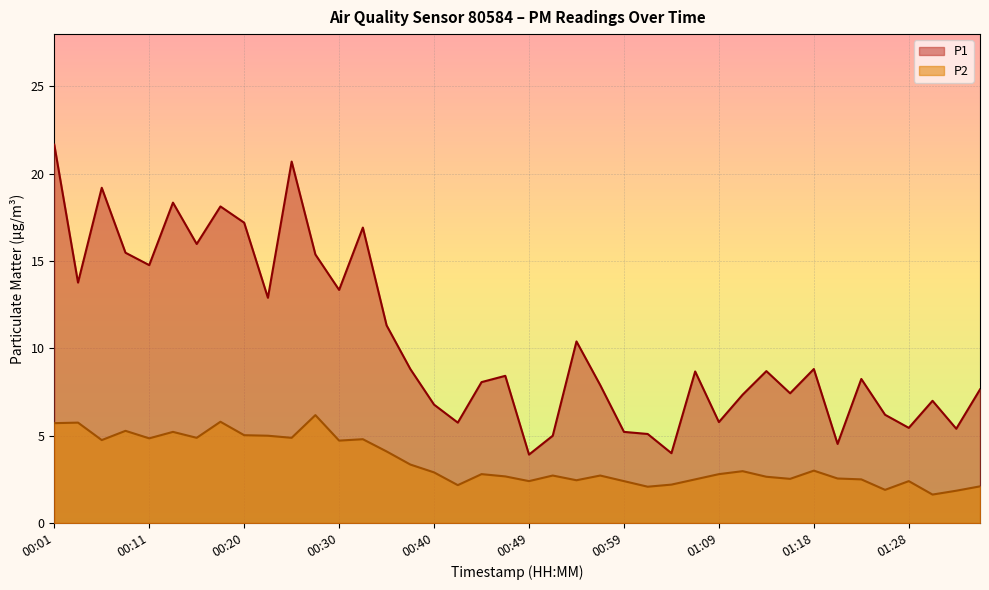

Which series has the widest spread of values?

P1